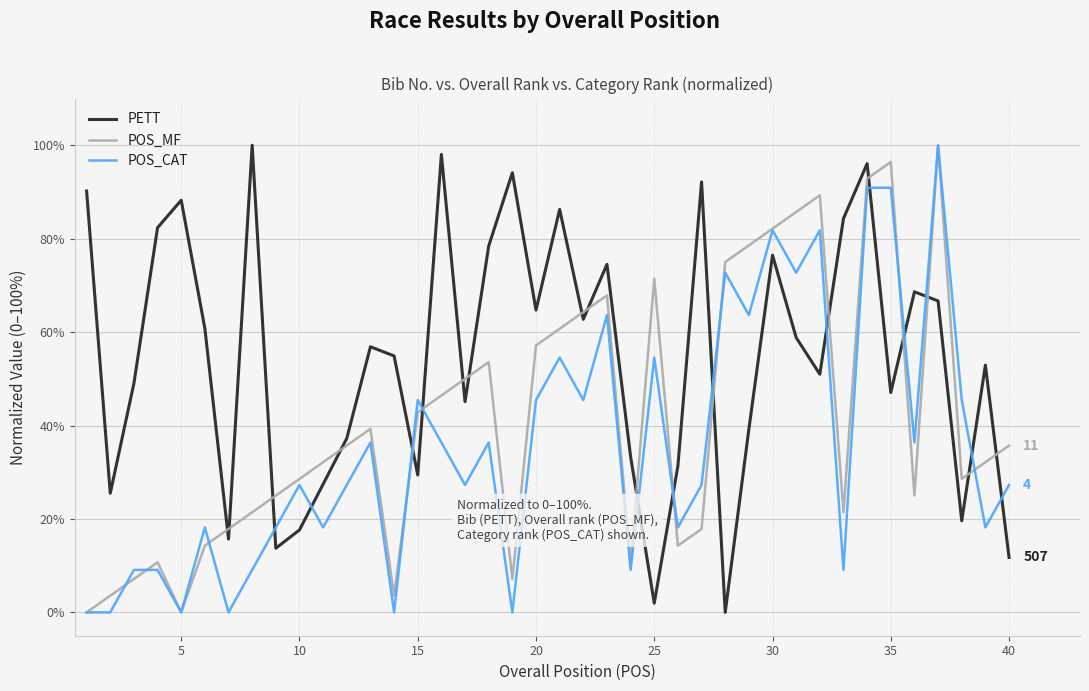

Does the chart have visible grid lines?

Yes